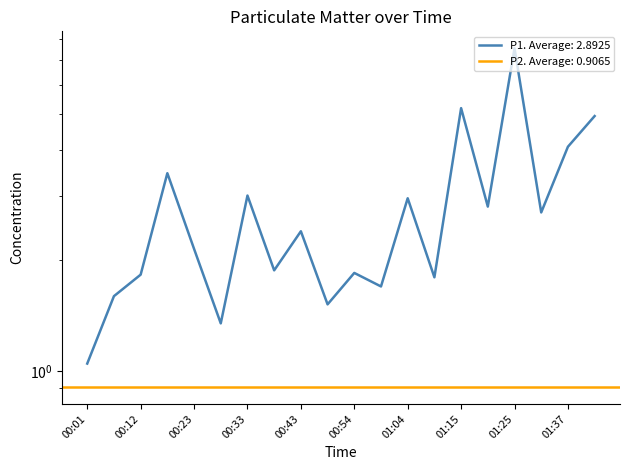

What is the label of the 9th point from the left?

00:43